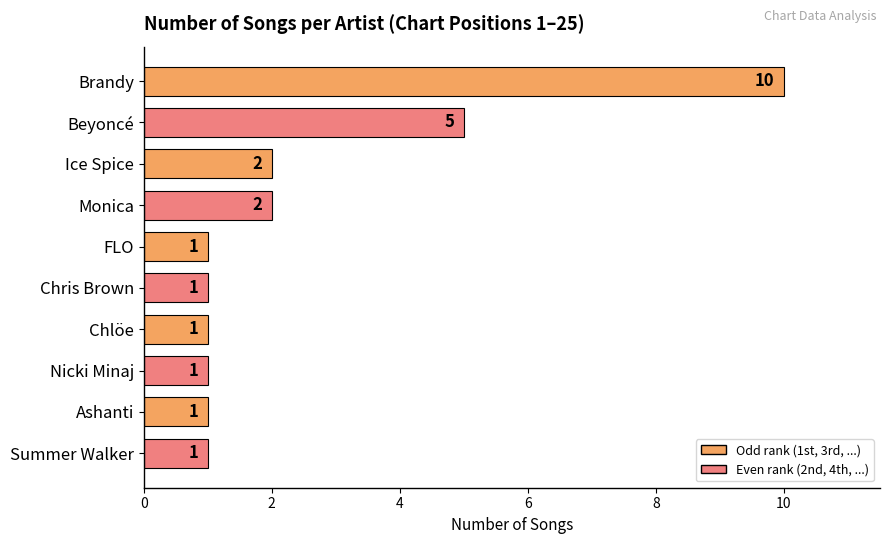

The chart shows a value of 2 at Chris Brown. True or false?

False